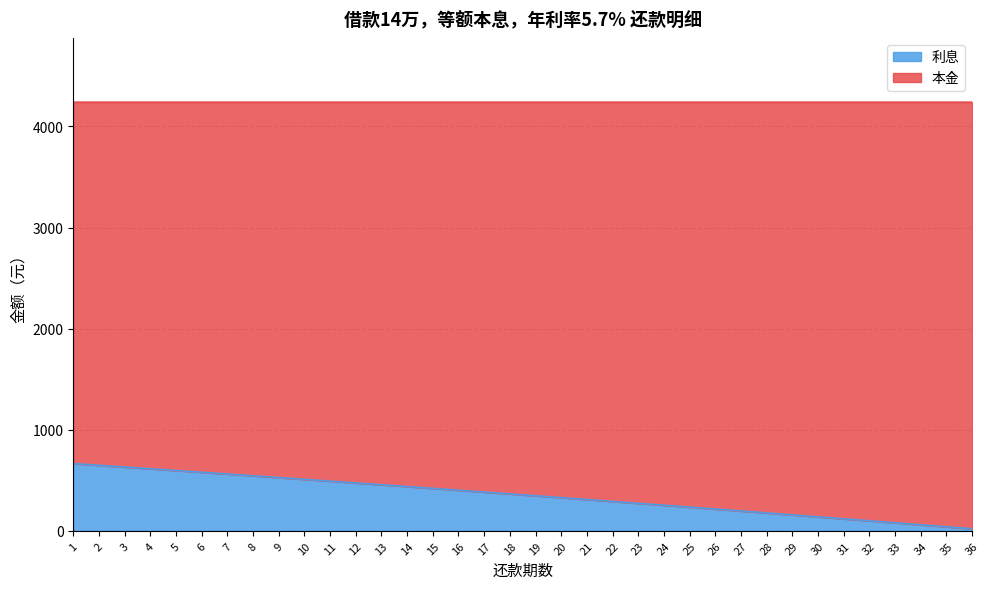

Does the chart have visible grid lines?

Yes